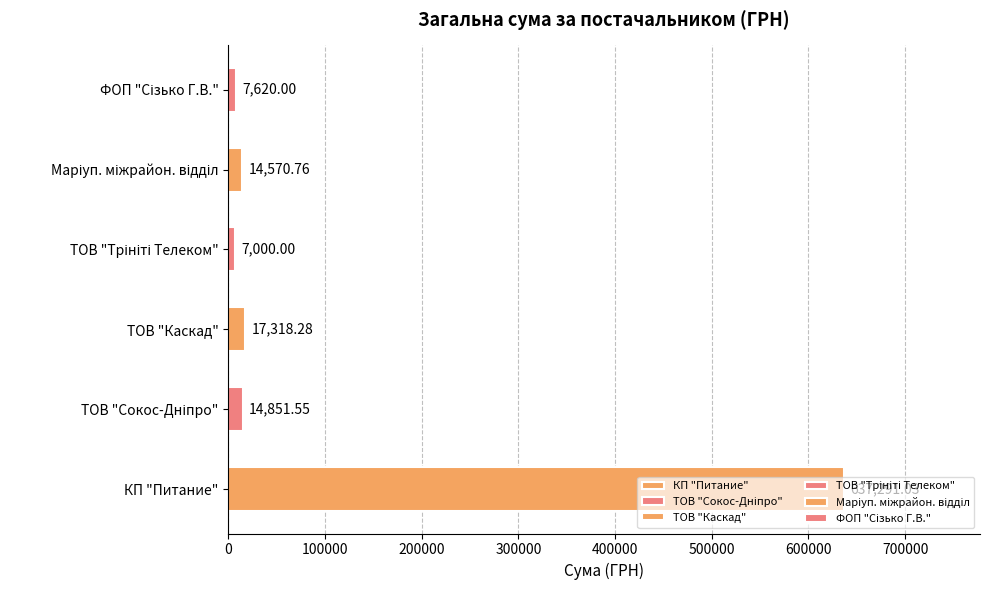

What is the greatest value displayed?

637291.0